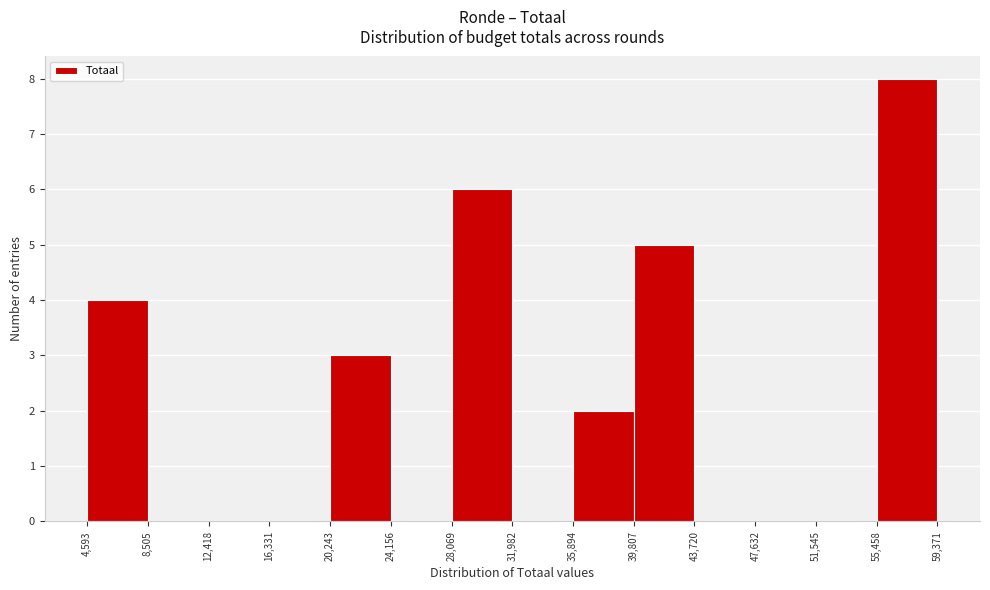

Reading left to right, list every bar in this chart as the range it spans on the x-axis followed by its height. The values are not printed on the chart, so give them approximately, as read against the axis.

4,593 to 8,505: 4
8,505 to 12,418: 0
12,418 to 16,331: 0
16,331 to 20,243: 0
20,243 to 24,156: 3
24,156 to 28,069: 0
28,069 to 31,982: 6
31,982 to 35,894: 0
35,894 to 39,807: 2
39,807 to 43,720: 5
43,720 to 47,632: 0
47,632 to 51,545: 0
51,545 to 55,458: 0
55,458 to 59,371: 8